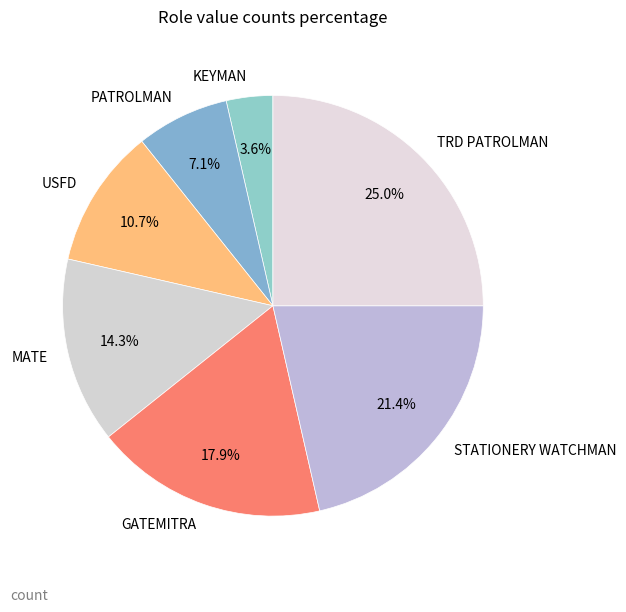

Which slice is the smallest?

KEYMAN